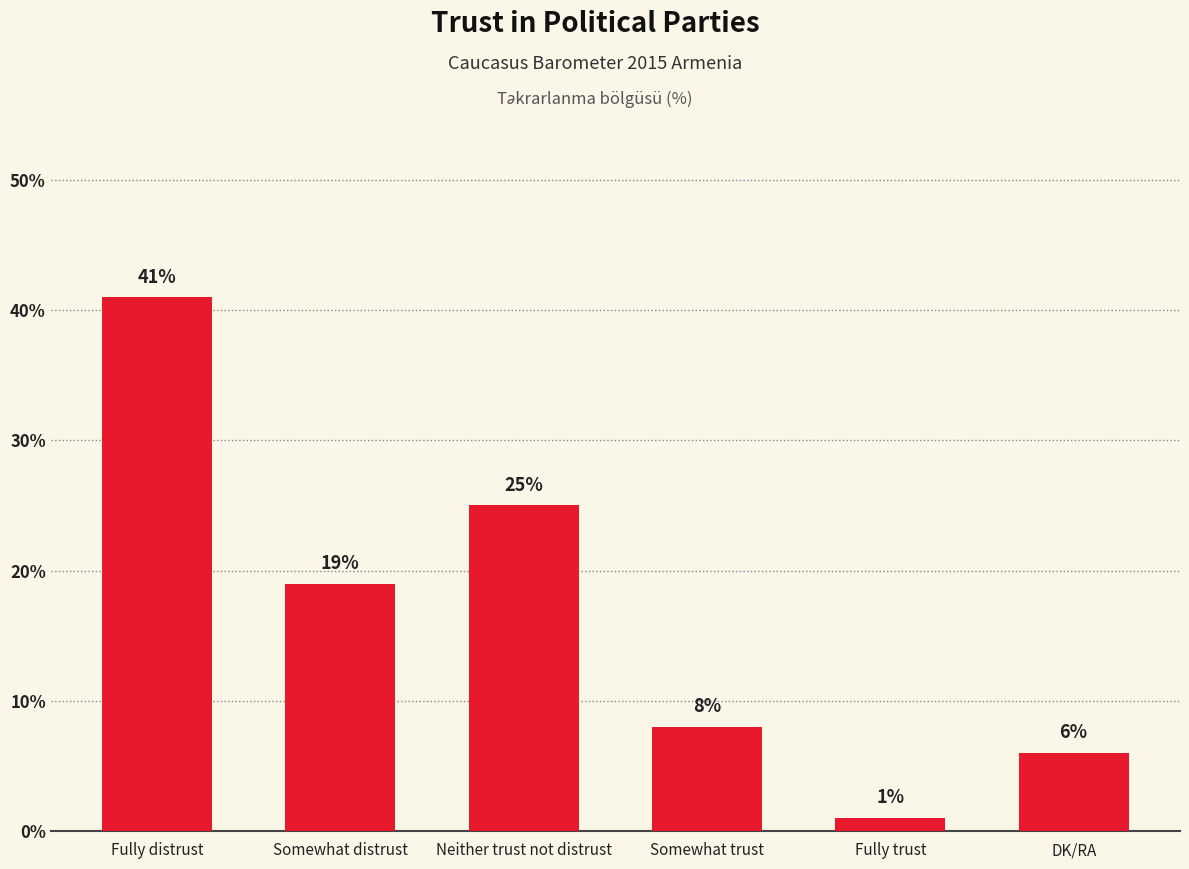

What is the label of the 1st bar from the right?

DK/RA